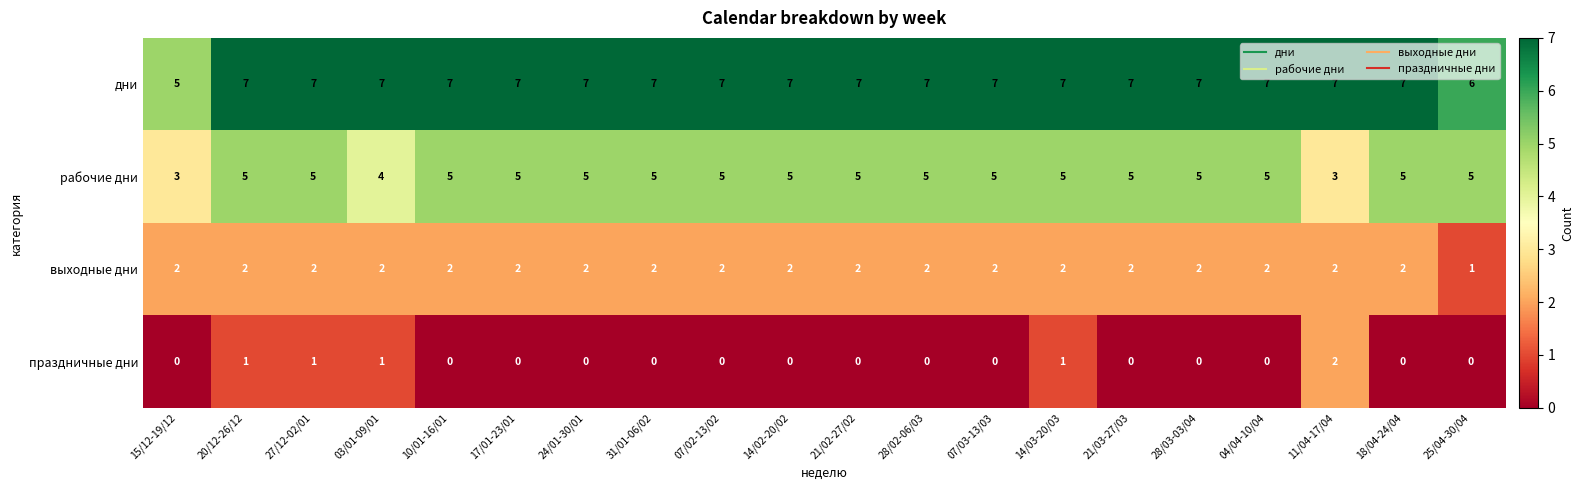

The value of рабочие дни at 04/04-10/04 is 5. True or false?

True